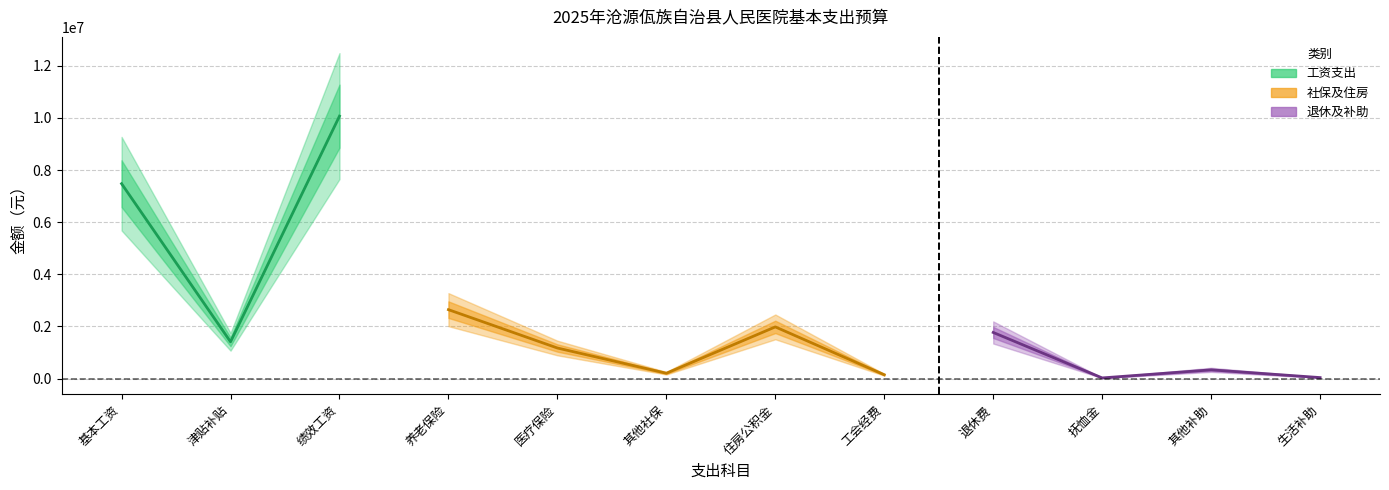

List the labels in order of value, largest first.

绩效工资, 基本工资, 机关事业单位基本养老保险缴费, 住房公积金, 退休费, 津贴补贴, 职工基本医疗保险缴费, 其他对个人和家庭的补助, 其他社会保障缴费, 工会经费, 生活补助, 抚恤金